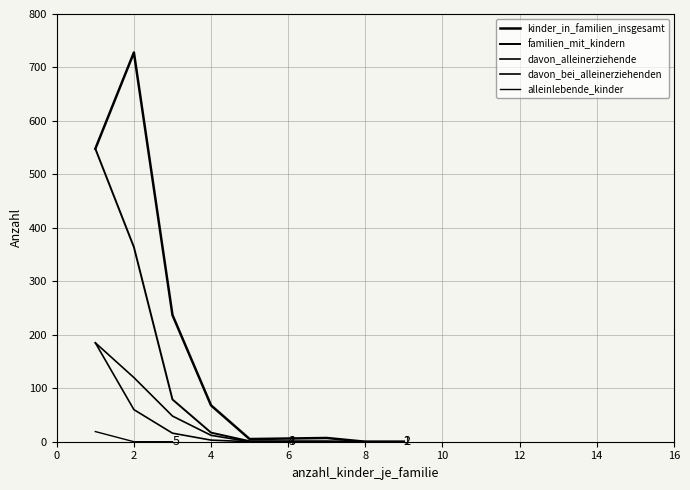

Which series has the widest spread of values?

kinder_in_familien_insgesamt